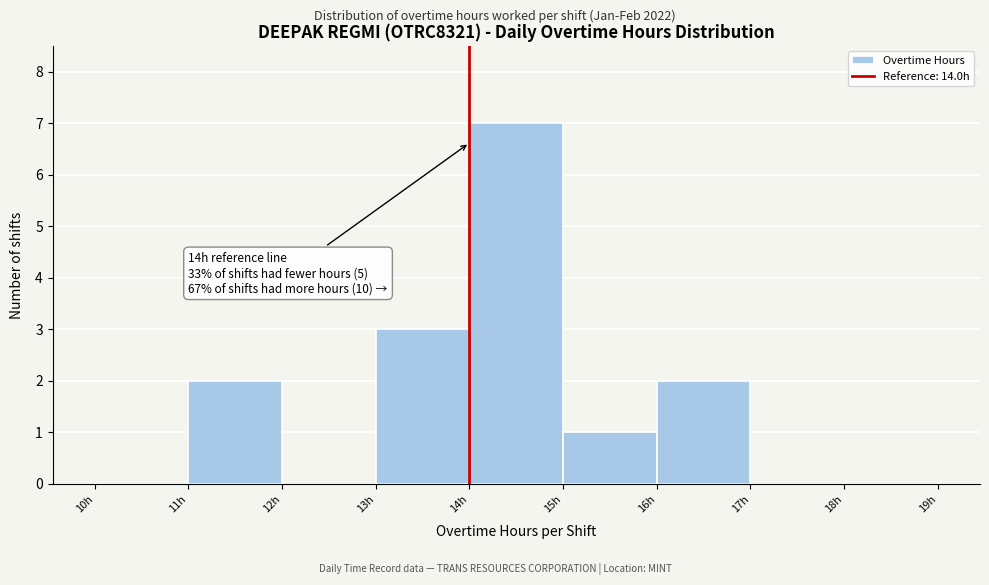

Which range on the x-axis has the tallest bar?

14 to 15